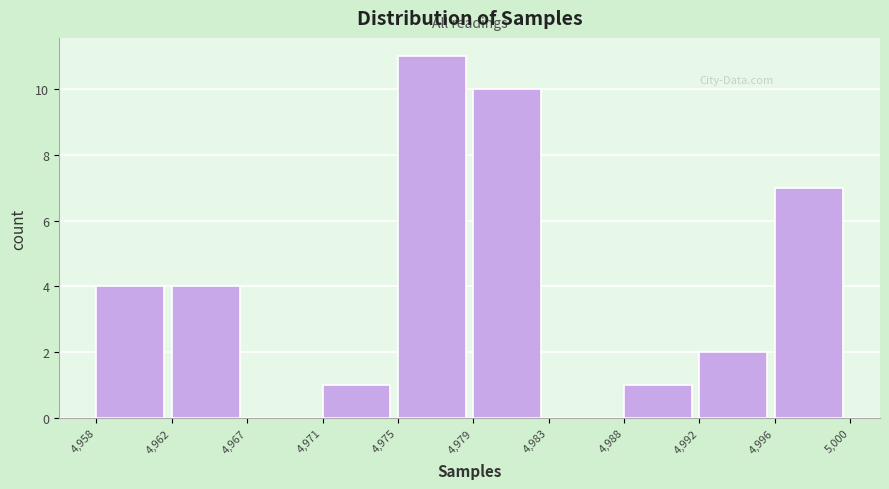

Reading left to right, what are all the values shown in this chart?

4,958=4	4,962=4	4,967=0	4,971=1	4,975=11	4,979=10	4,983=0	4,988=1	4,992=2	4,996=7